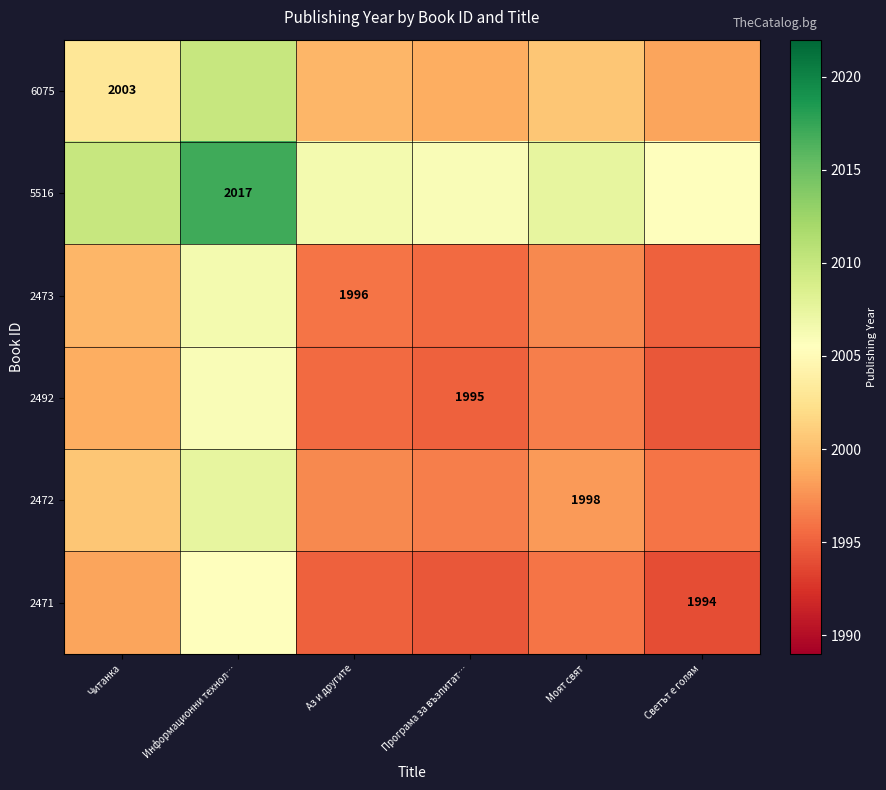

Between Светът е голям and Програма за възпитат…, which is larger?

Програма за възпитат…